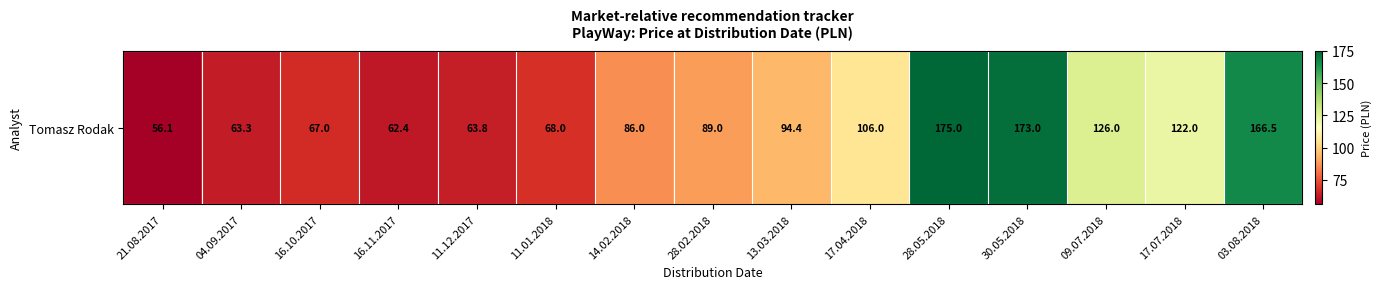

What is the sum of the values at 14.02.2018 and 17.07.2018?

208.0